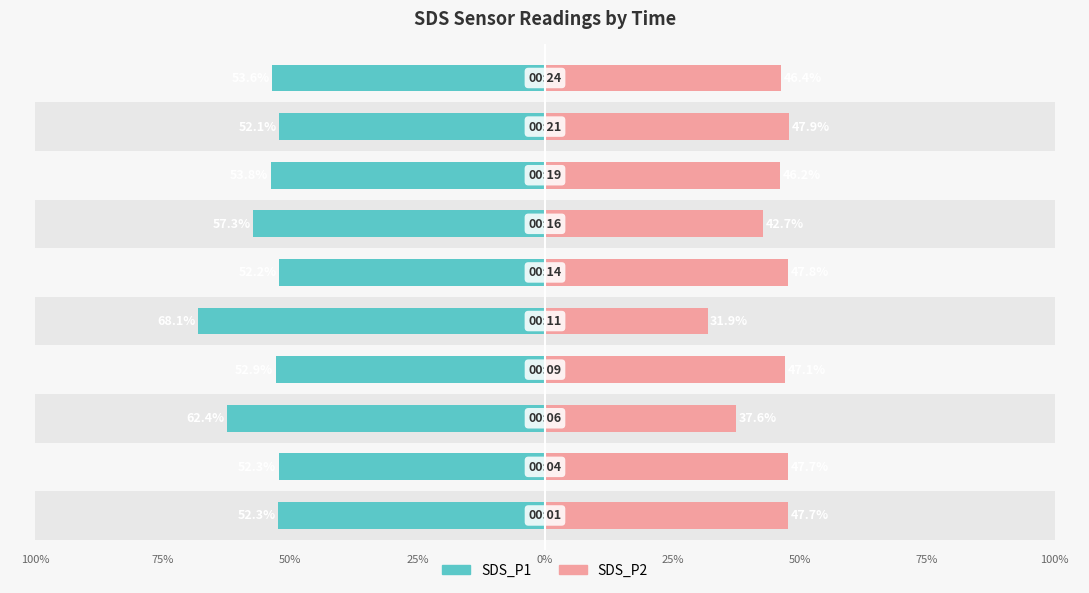

How many bars are there in total?

20